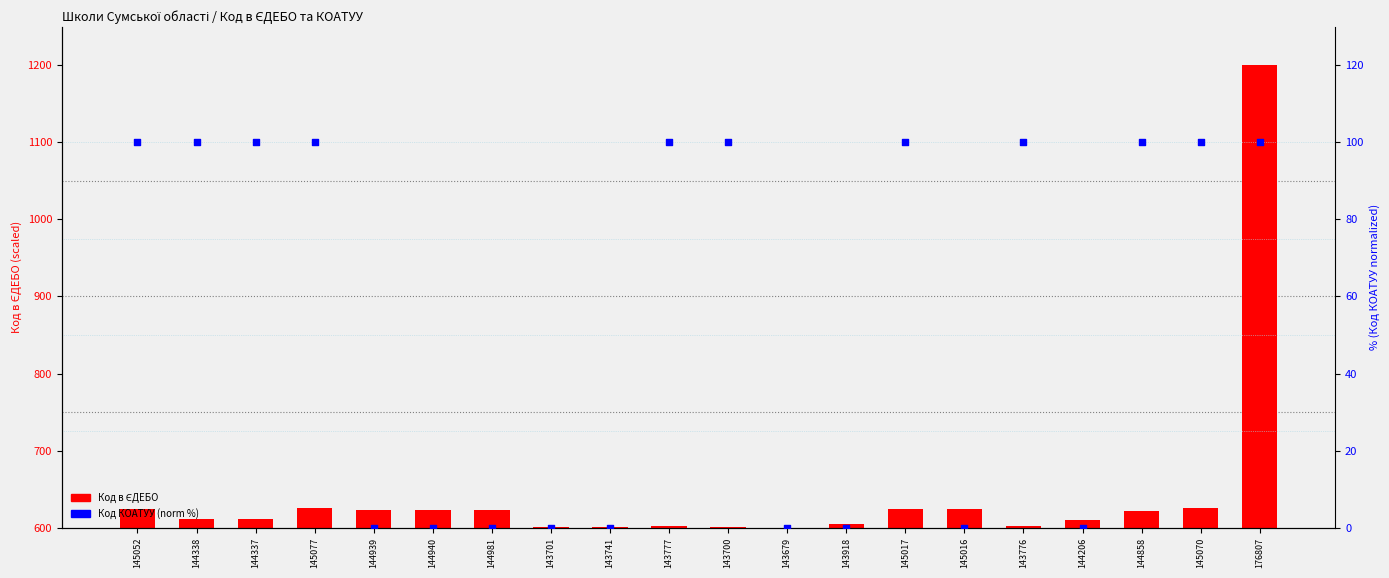

Which series has the widest spread of Y values?

Код в ЄДЕБО